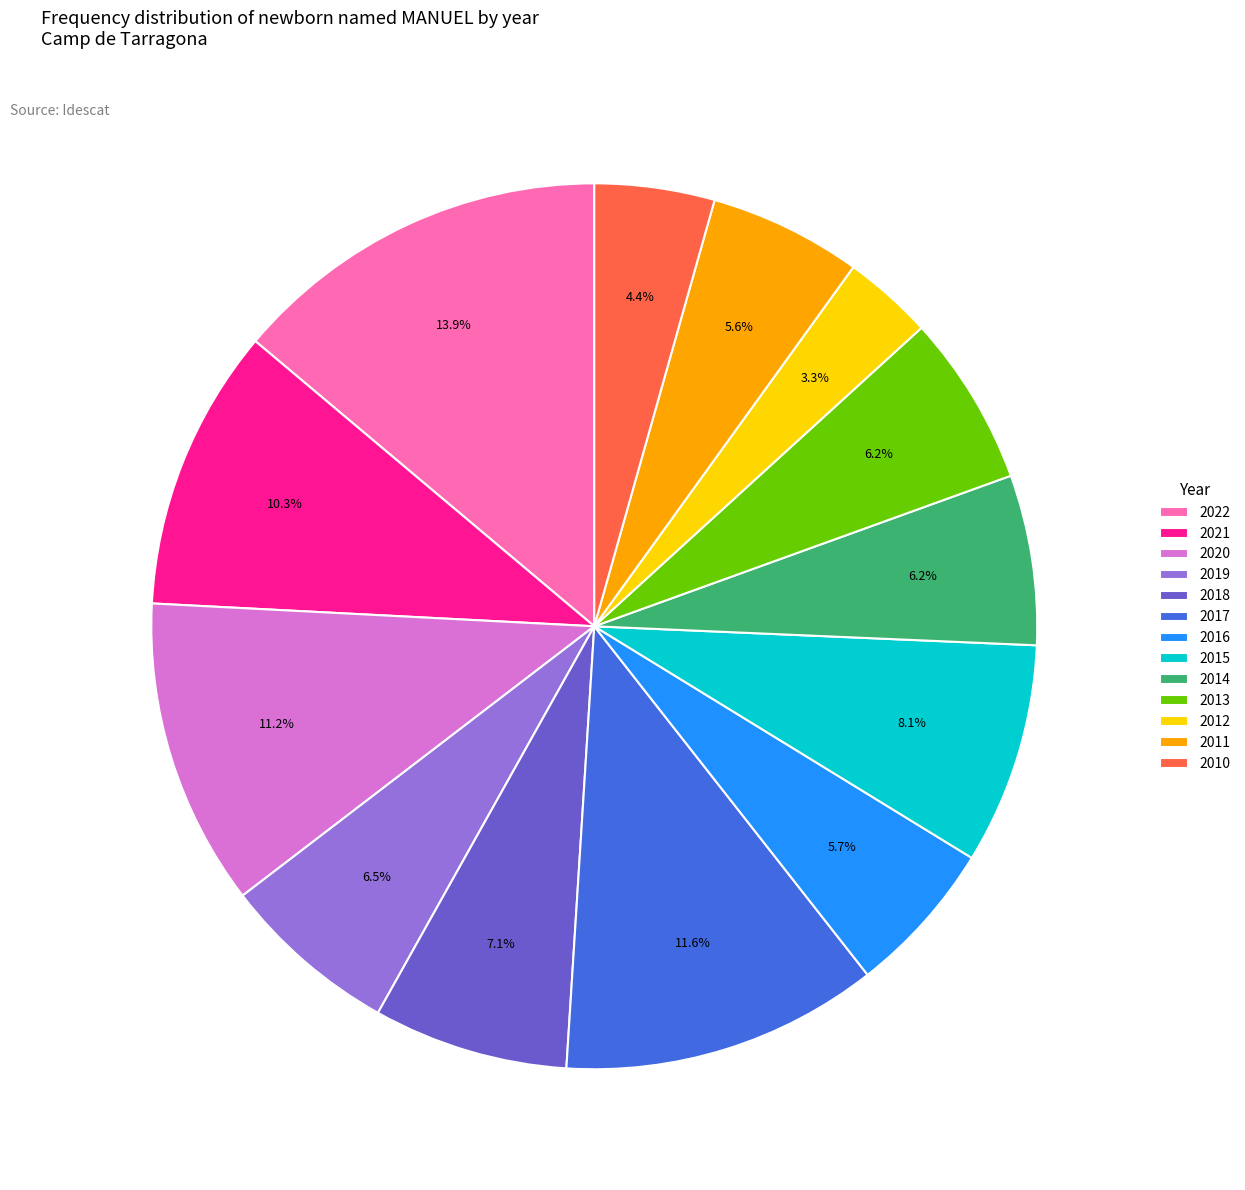

To the nearest percent, what percentage of the pie is 2013?

6%